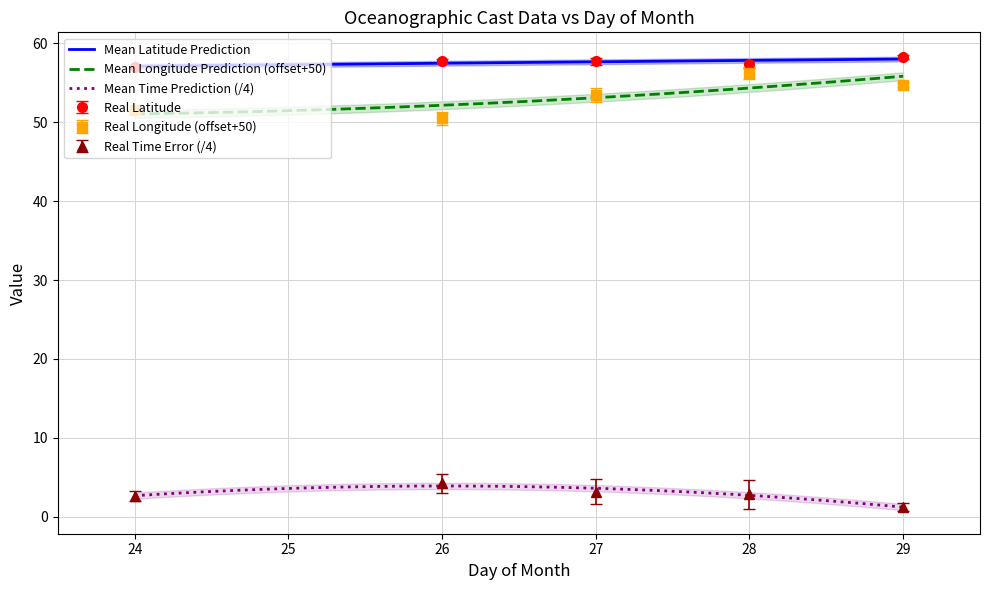

What is the minimum value for Mean Latitude Prediction?

57.1